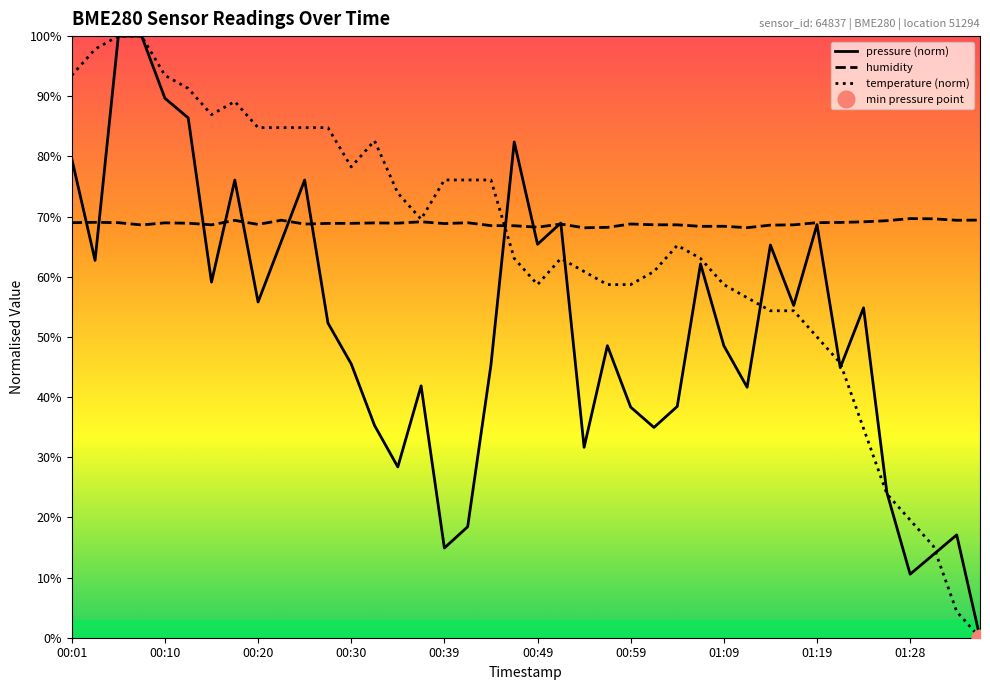

At which label is temperature (norm) closest to 50?

01:19